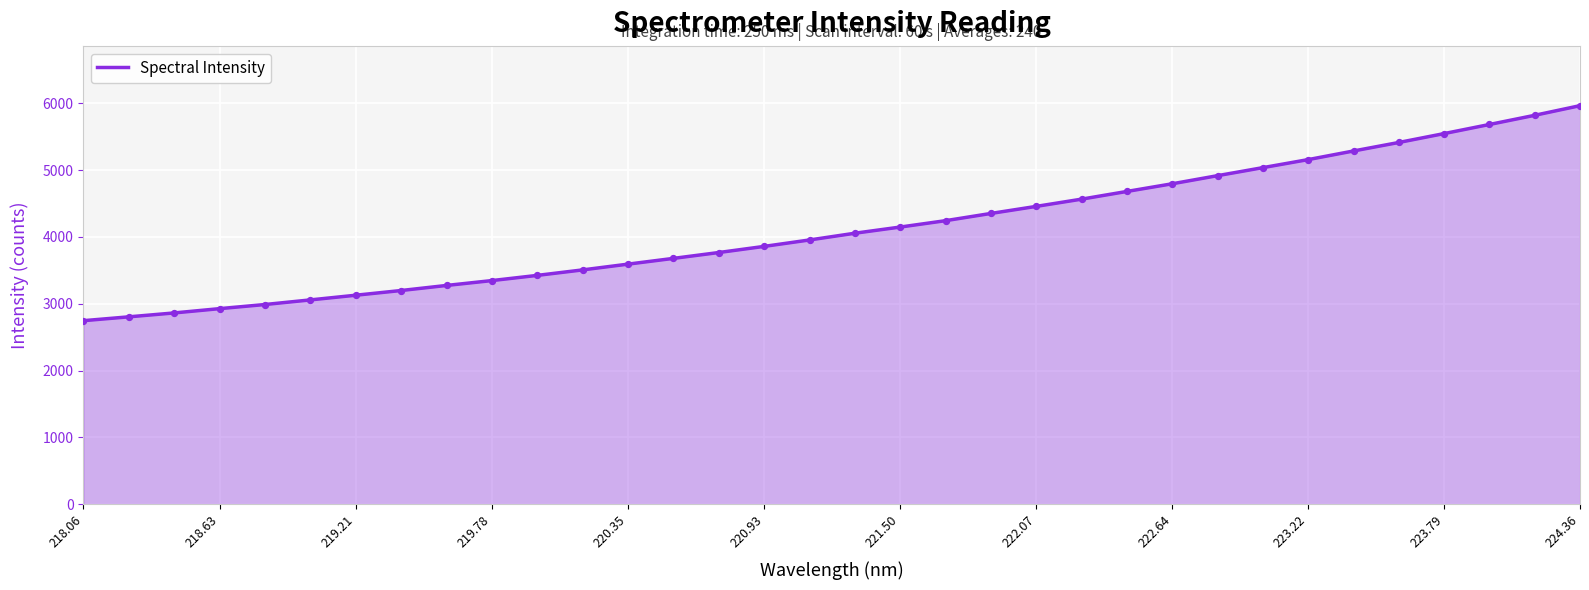

What is the maximum value shown in the chart?

5966.0